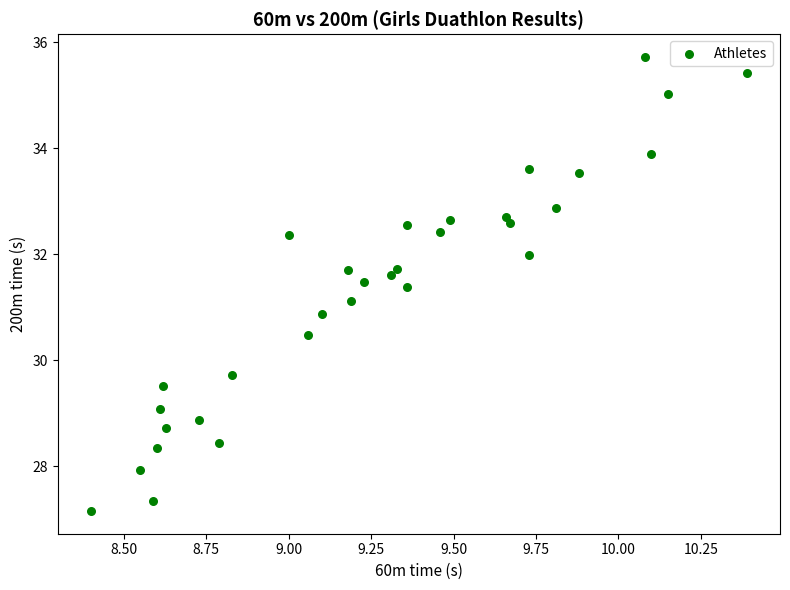

What is the range of Y values (max minus min)?

8.6